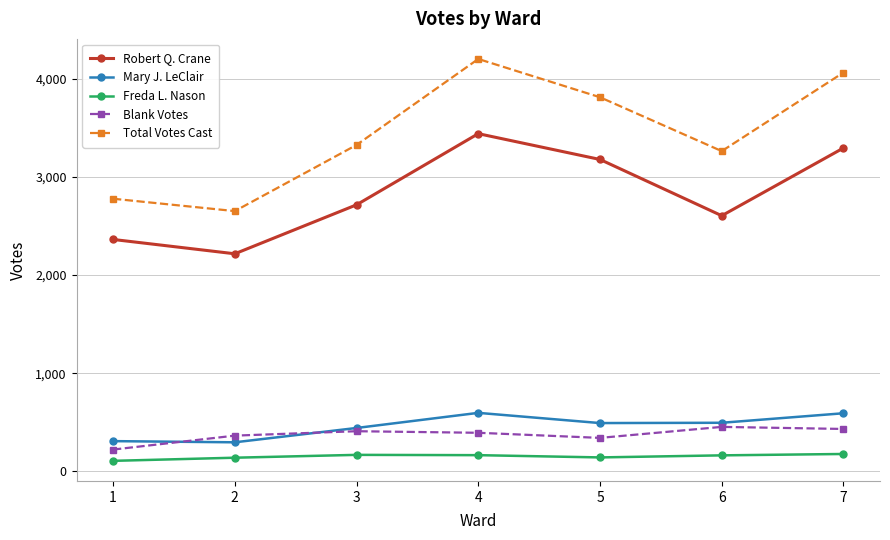

The value of Robert Q. Crane at 4 is 3441. True or false?

True